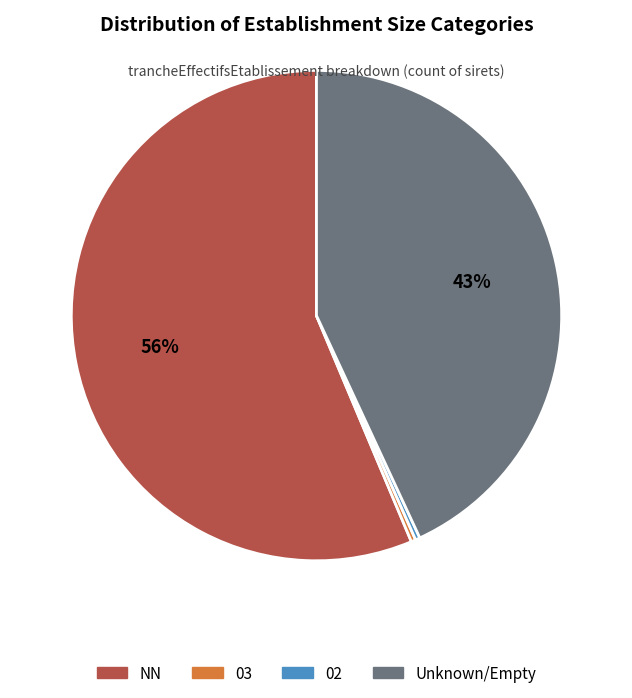

Does any single category account for the majority?

Yes